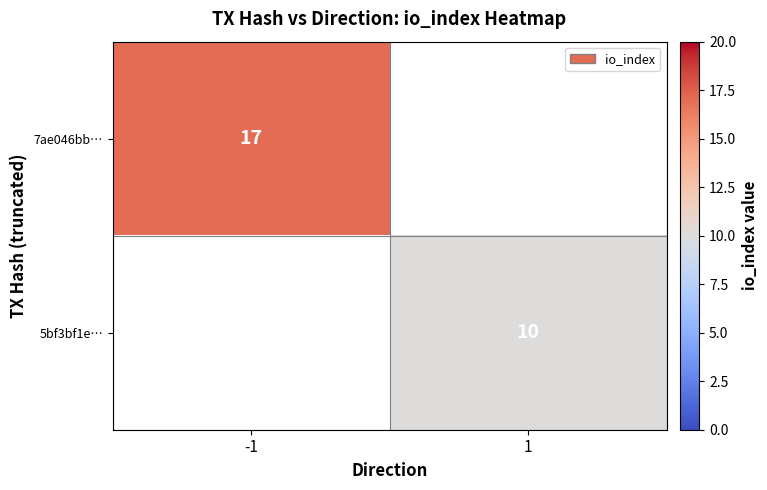

Is it true that 7ae046bb… equals 17 at -1?

True